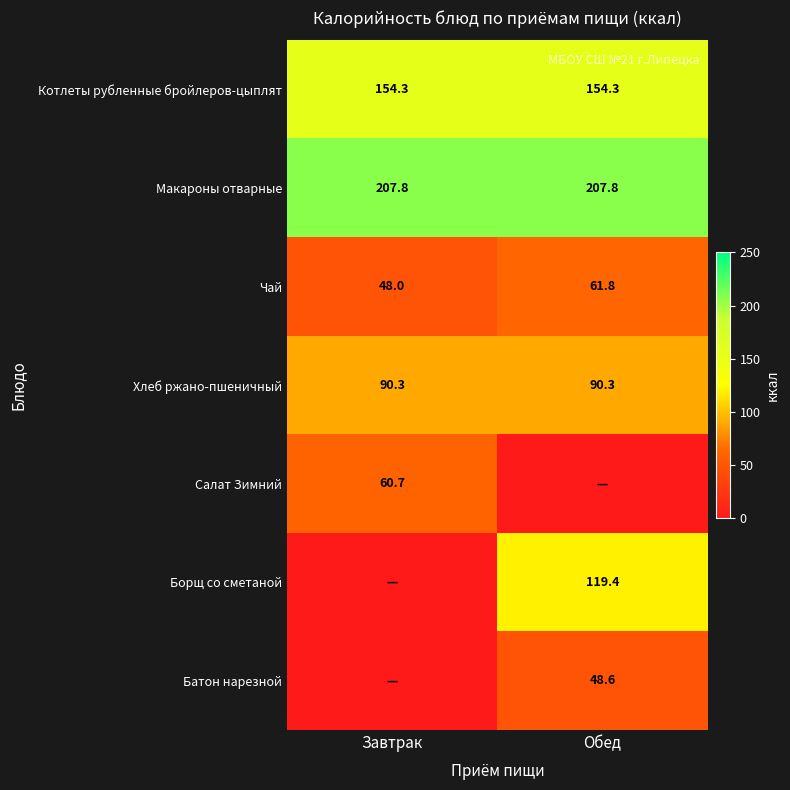

Read the Хлеб ржано-пшеничный value at Обед.

90.3